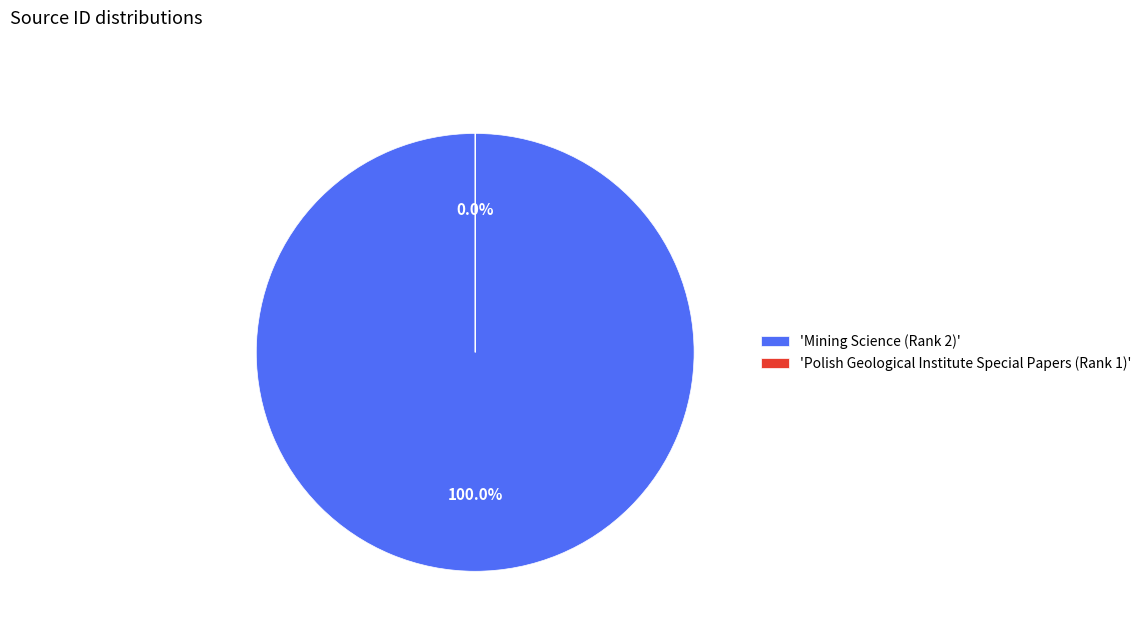

To the nearest percent, what is the combined percentage of Polish Geological Institute Special Papers (Rank 1) and Mining Science (Rank 2)?

100%